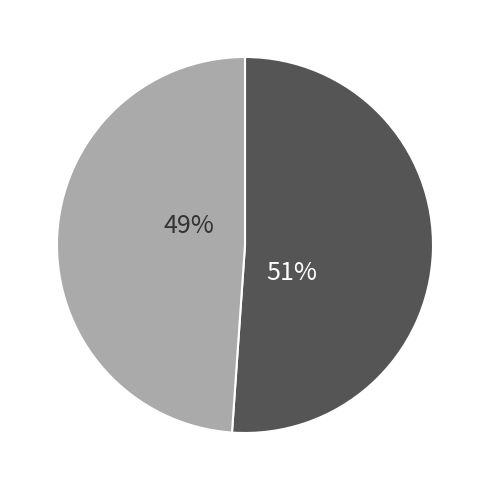

Is there a majority slice in this chart?

Yes